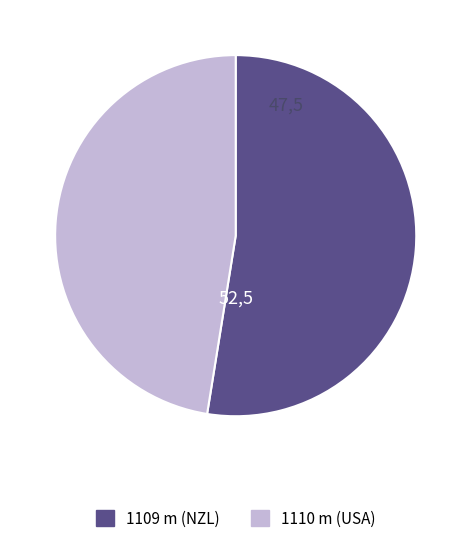

How many slices are in this pie chart?

2